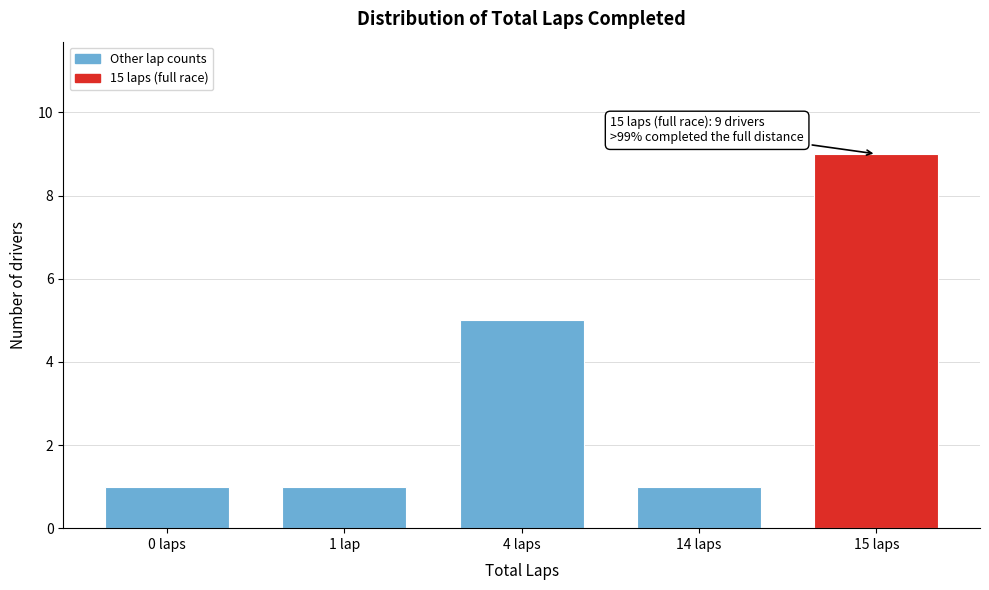

Reading right to left, extract all data points from this chart.

9	1	5	1	1